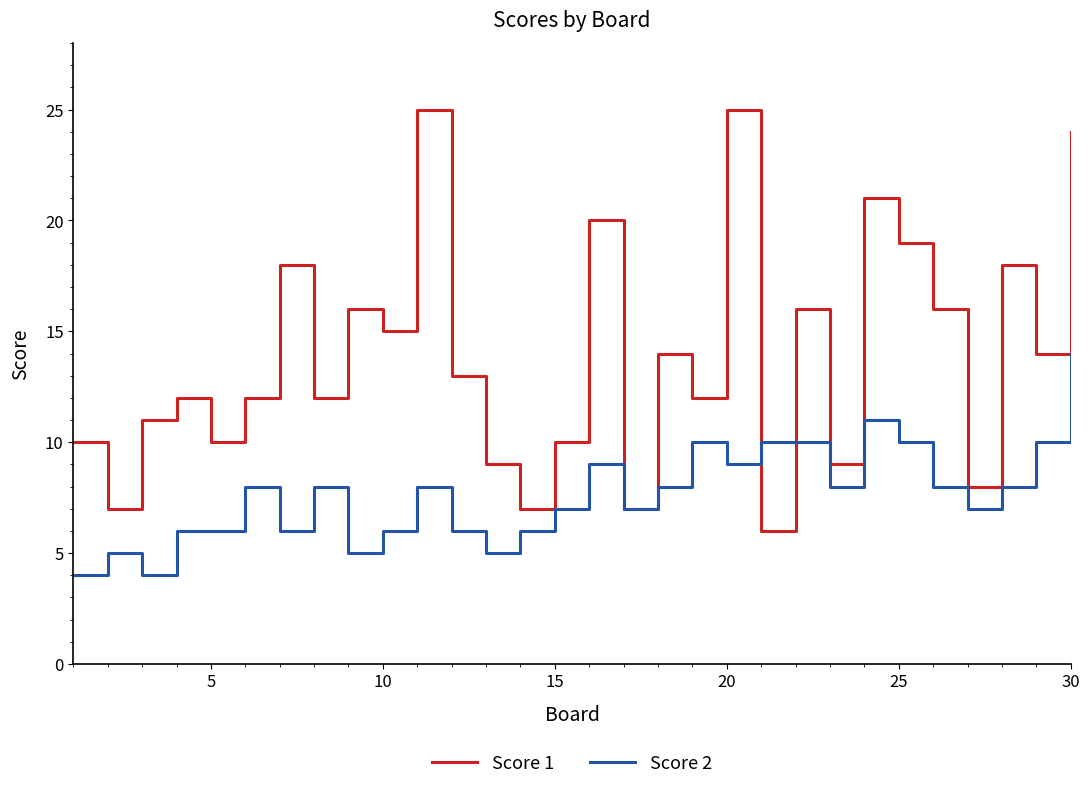

List the series in order of their overall mean, lowest first.

Score 2, Score 1